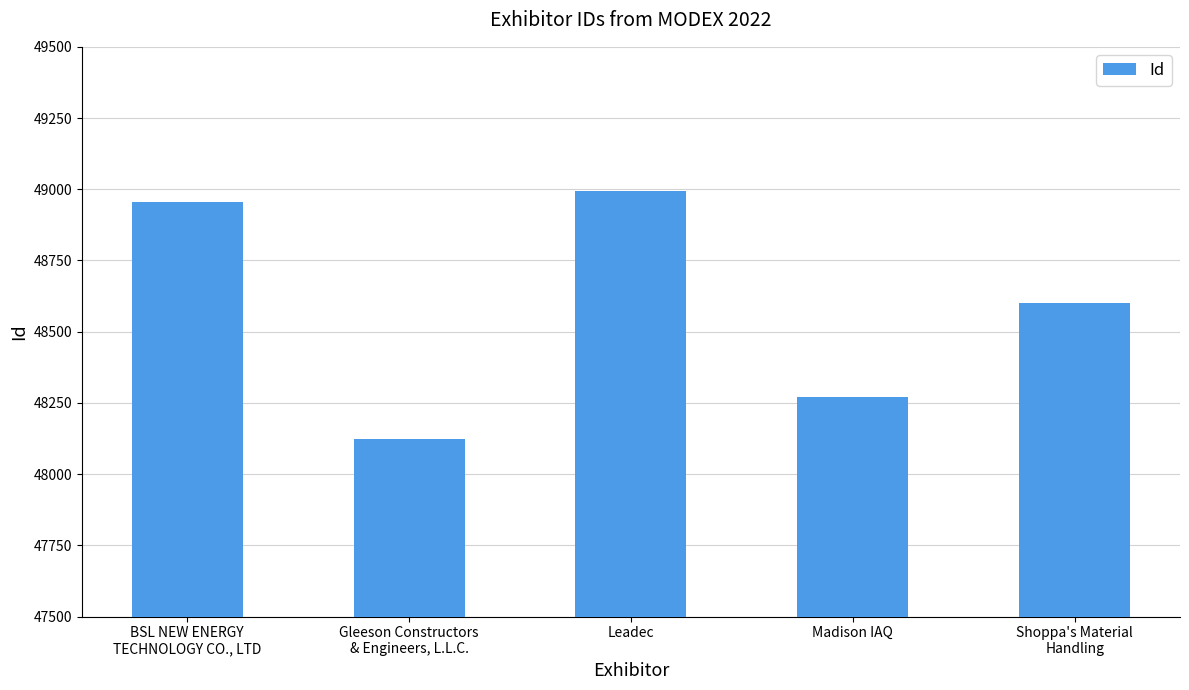

Reading right to left, list all the values displayed in this chart.

48602	48270	48994	48122	48955